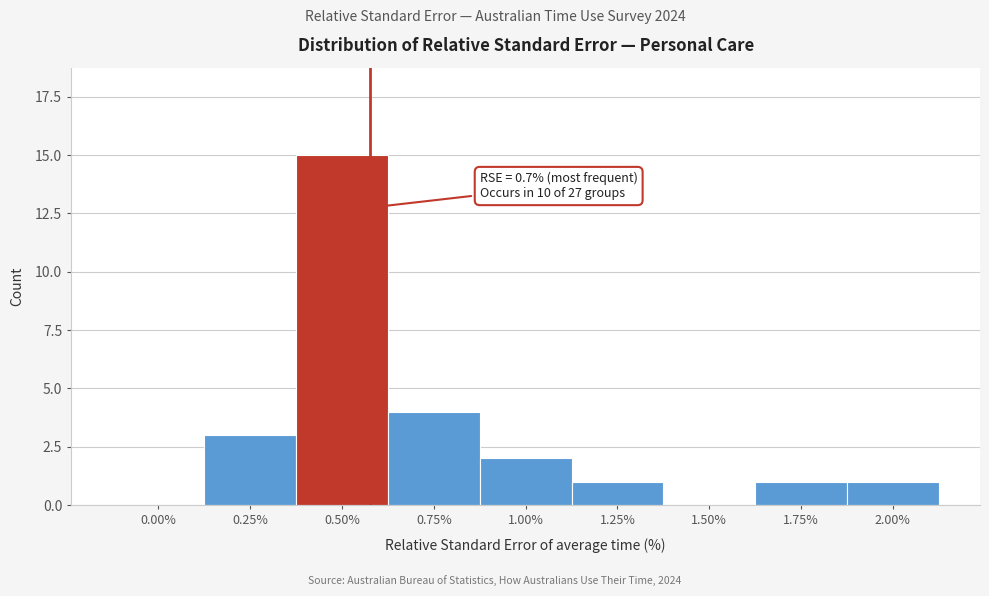

Reading left to right, list all the values displayed in this chart.

0.00%=0	0.25%=3	0.50%=15	0.75%=4	1.00%=2	1.25%=1	1.50%=0	1.75%=1	2.00%=1